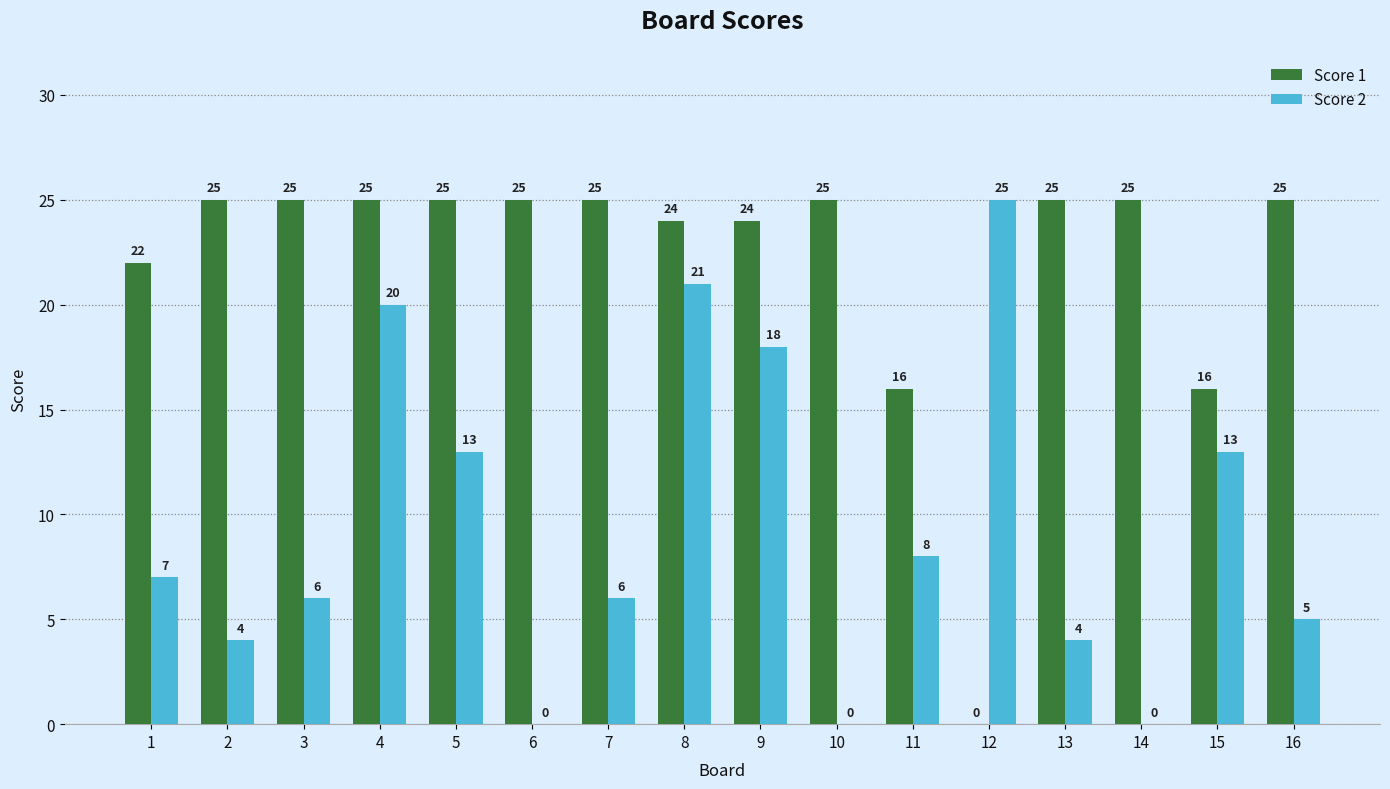

Reading right to left, transcribe all the data shown in this chart.

Score 1: 16=25	15=16	14=25	13=25	12=0	11=16	10=25	9=24	8=24	7=25	6=25	5=25	4=25	3=25	2=25	1=22
Score 2: 16=5	15=13	14=0	13=4	12=25	11=8	10=0	9=18	8=21	7=6	6=0	5=13	4=20	3=6	2=4	1=7